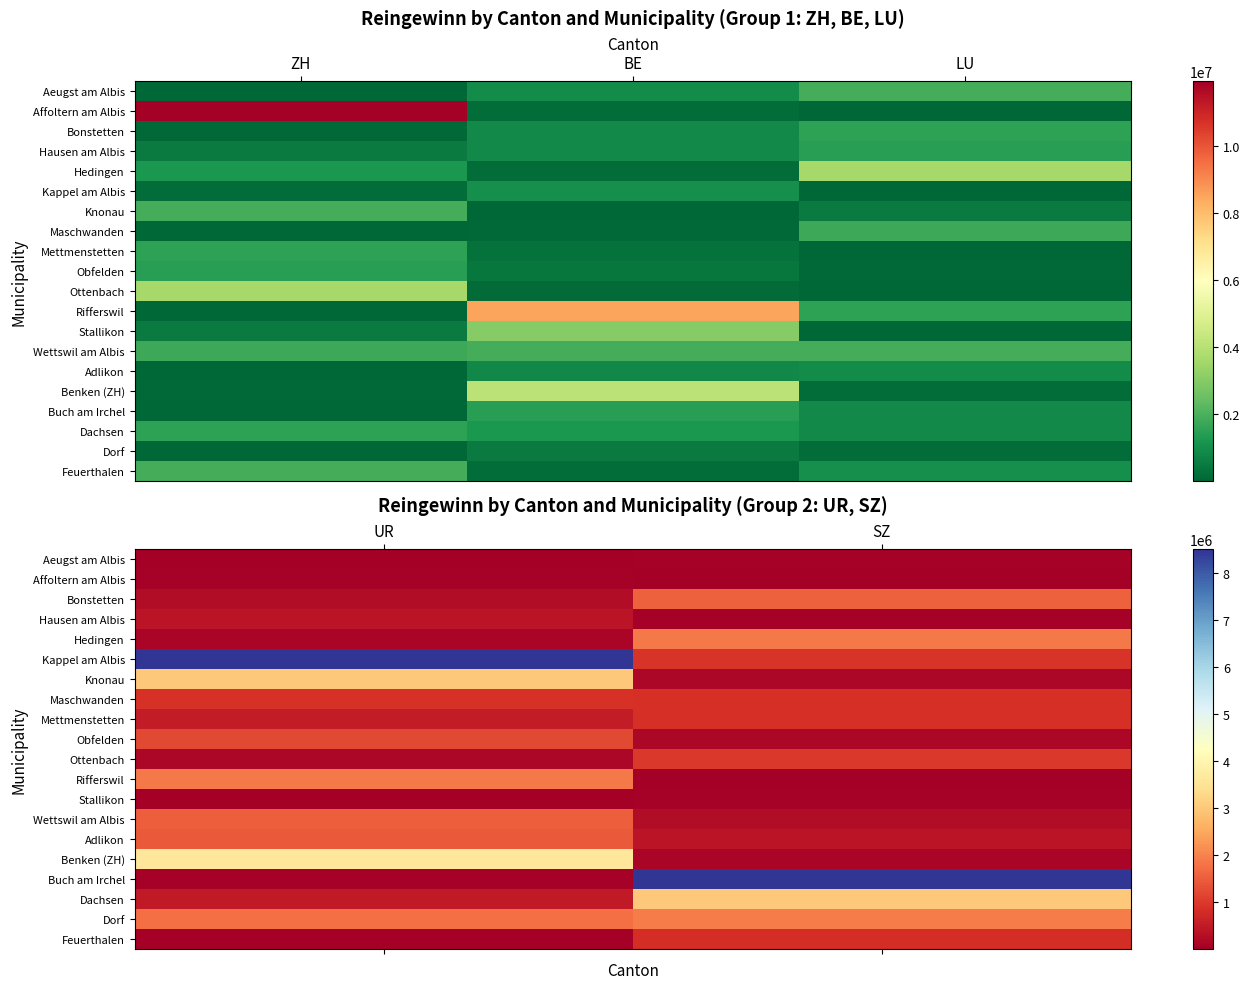

Which category has the highest value across all series?

UR